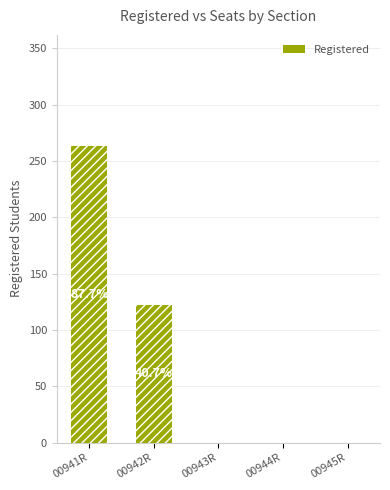

List the labels in order of value, smallest first.

00943R, 00944R, 00945R, 00942R, 00941R